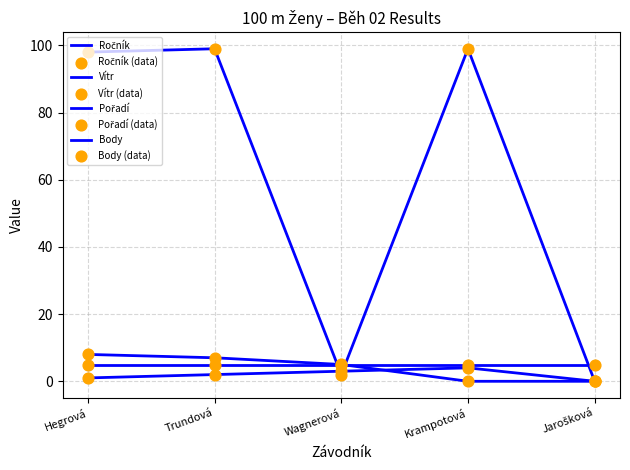

How many lines are shown in the chart?

4